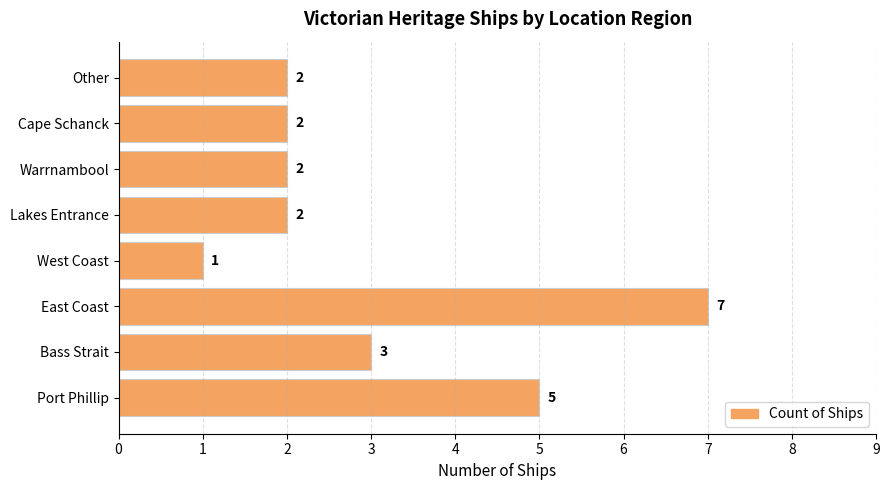

Which label corresponds to the largest value in the chart?

East Coast